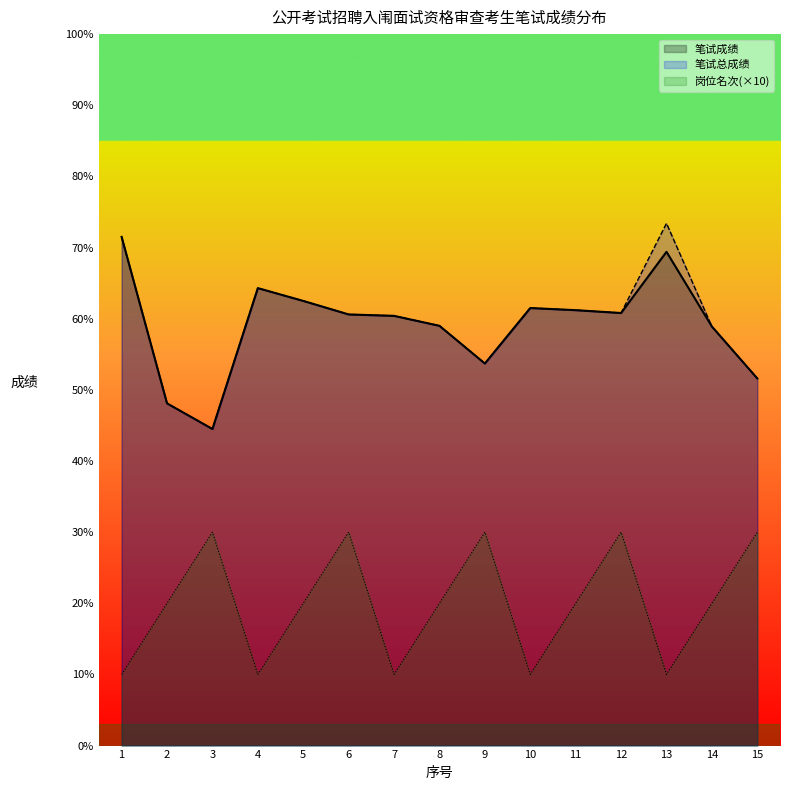

Count the number of data series in this chart.

3